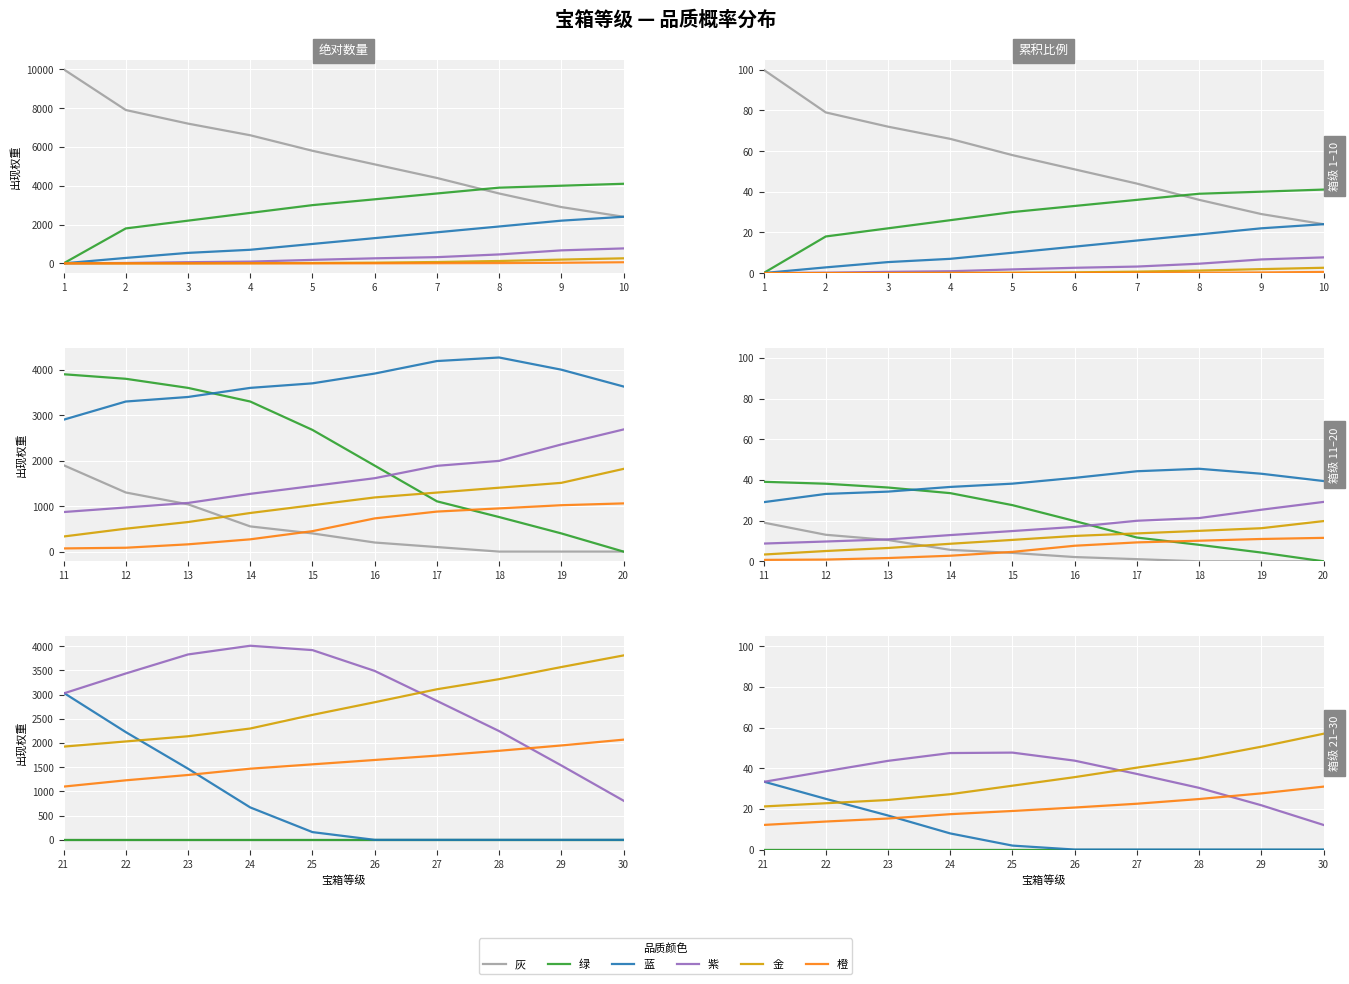

At which label does 金 first exceed 35?

26